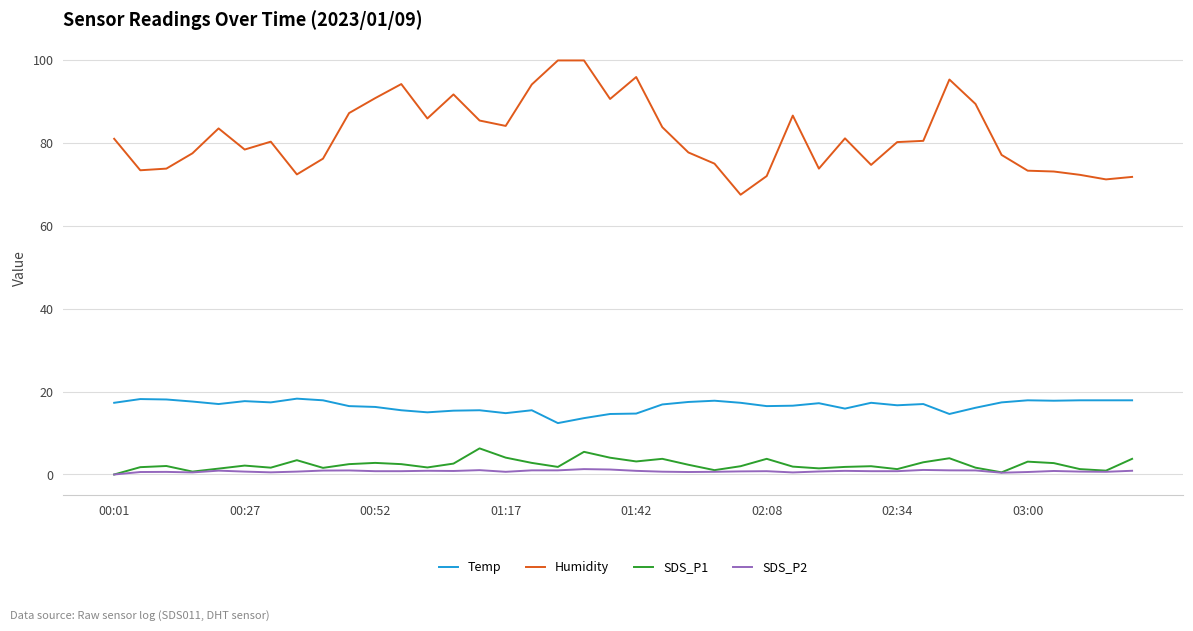

Which series has the widest spread of values?

Humidity